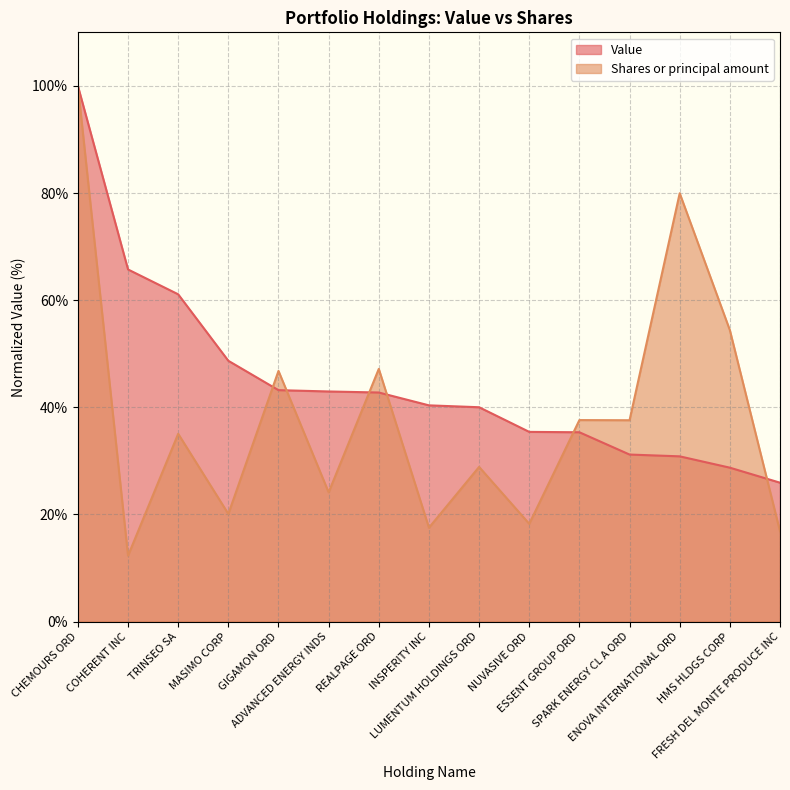

True or false: Value has a value of 35.3 at ESSENT GROUP ORD.

True